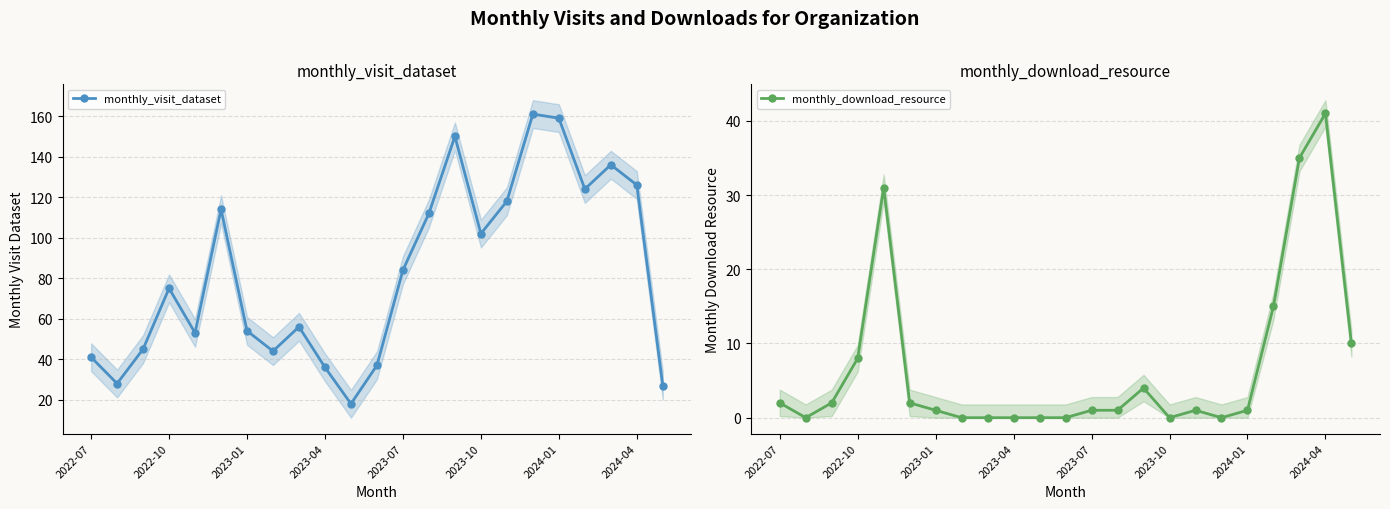

What is the difference between the highest and lowest values at 13?

111